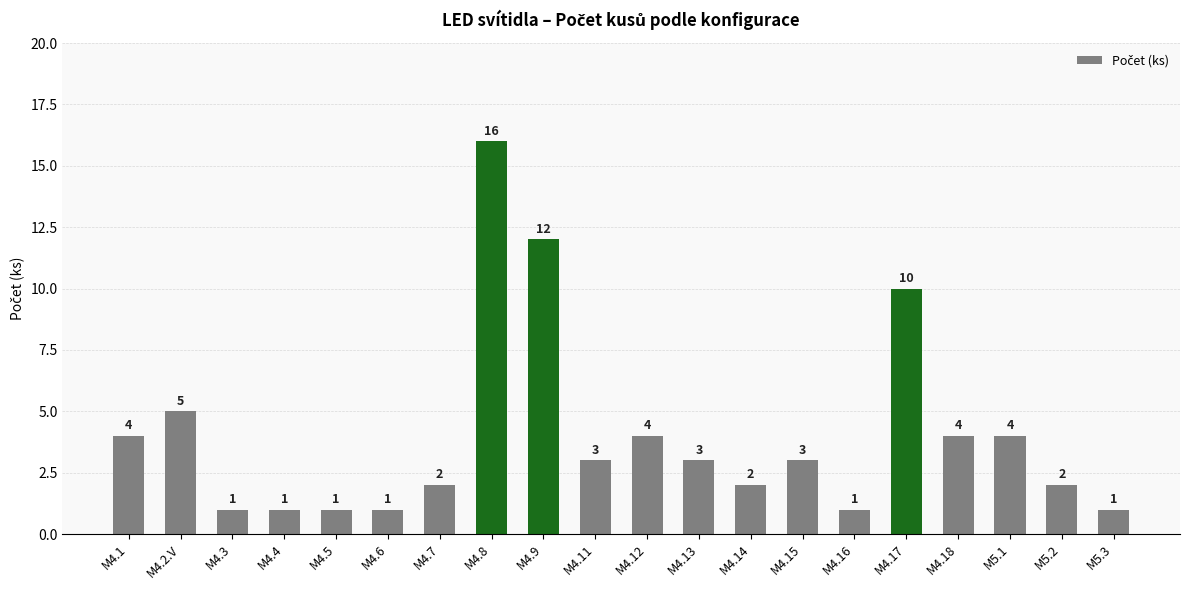

What is the difference between the maximum and second lowest values?

15